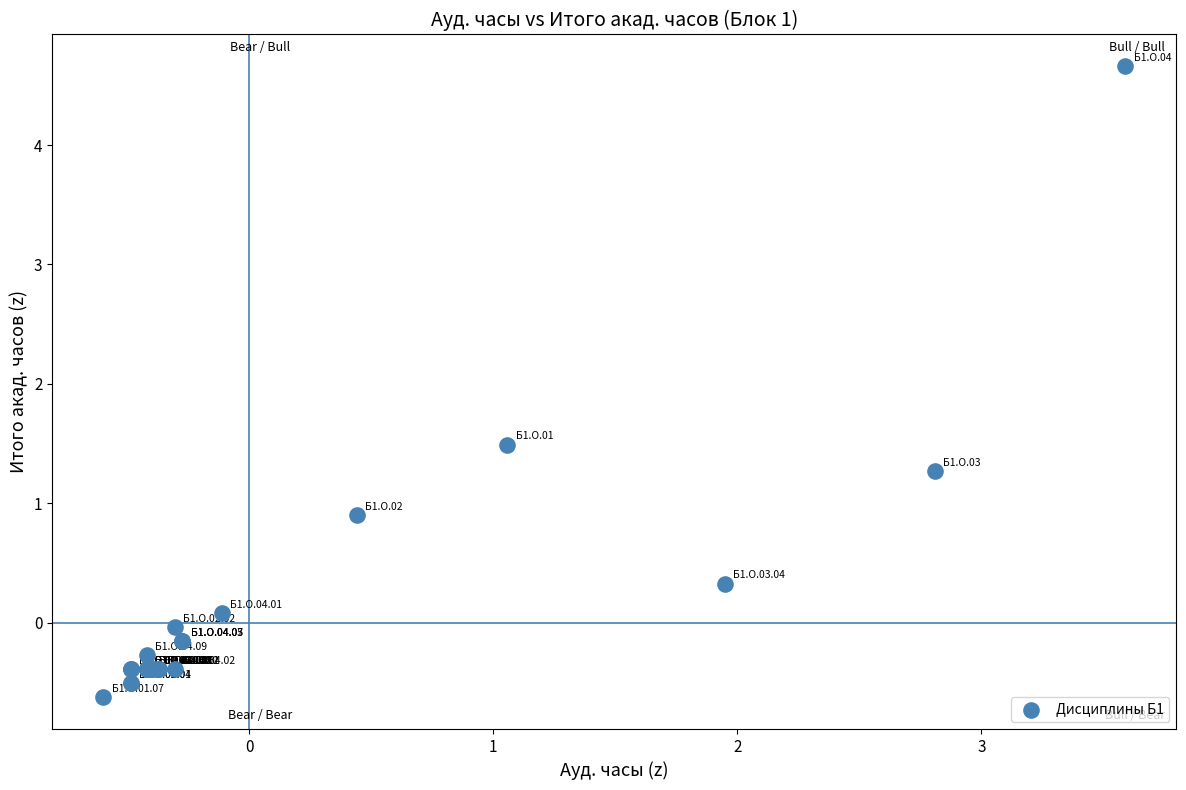

What Y value in the scatter plot is closest to 2?

1.5